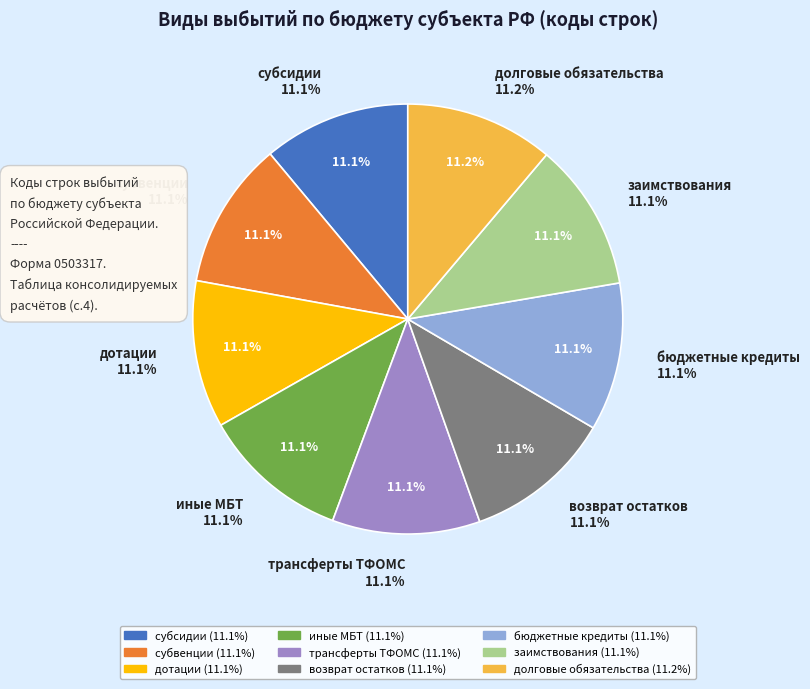

Which category has the smallest portion of the pie?

субсидии